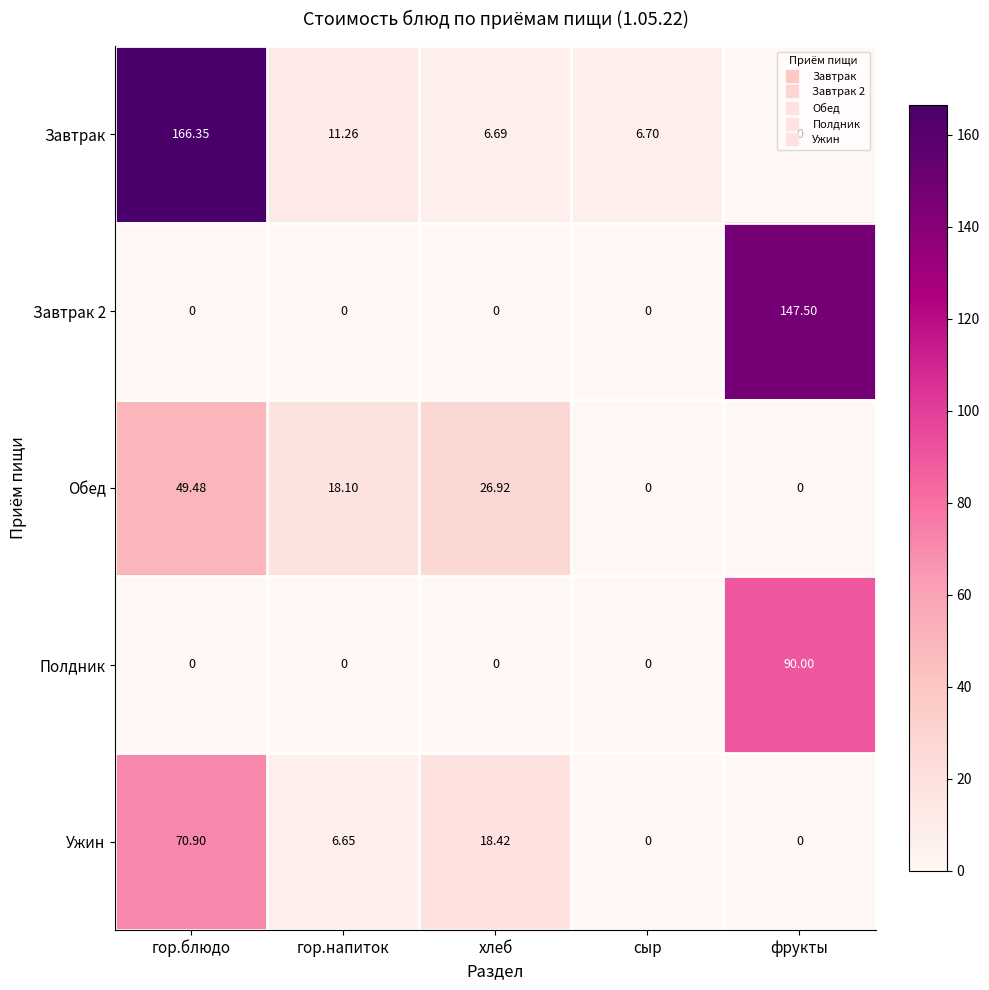

How many series are shown in this chart?

5